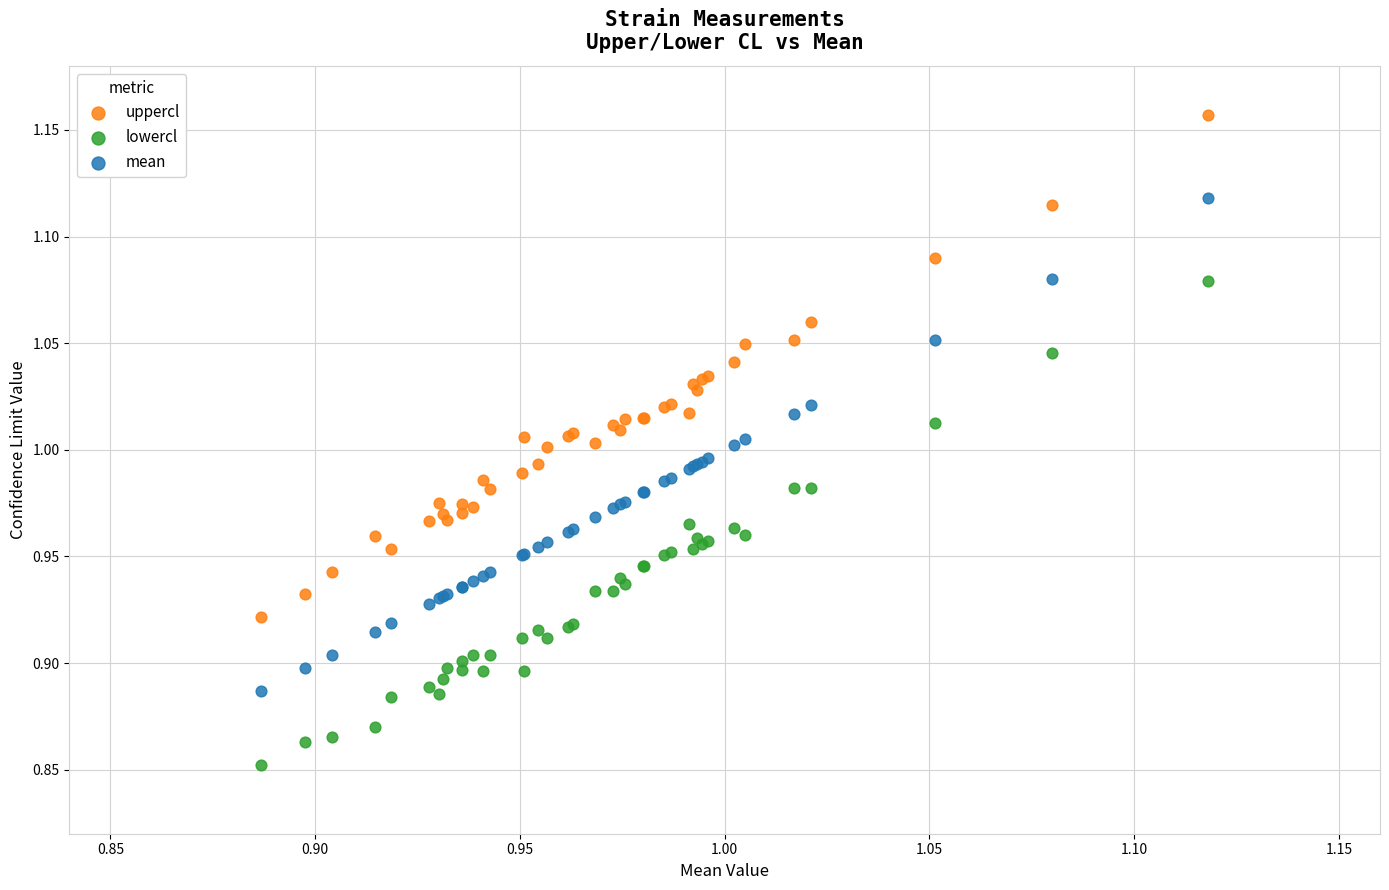

Which series contains the lowest Y value?

lowercl